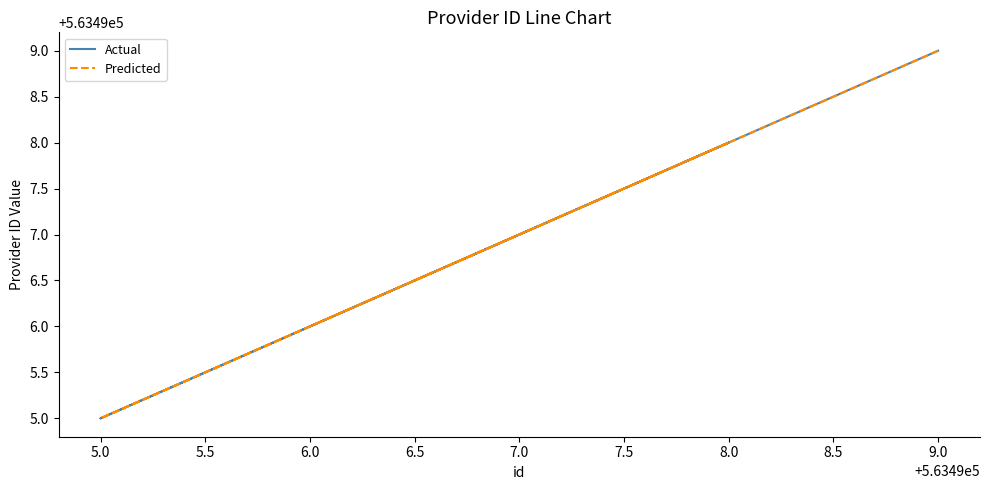

What is the minimum value for Actual?

563495